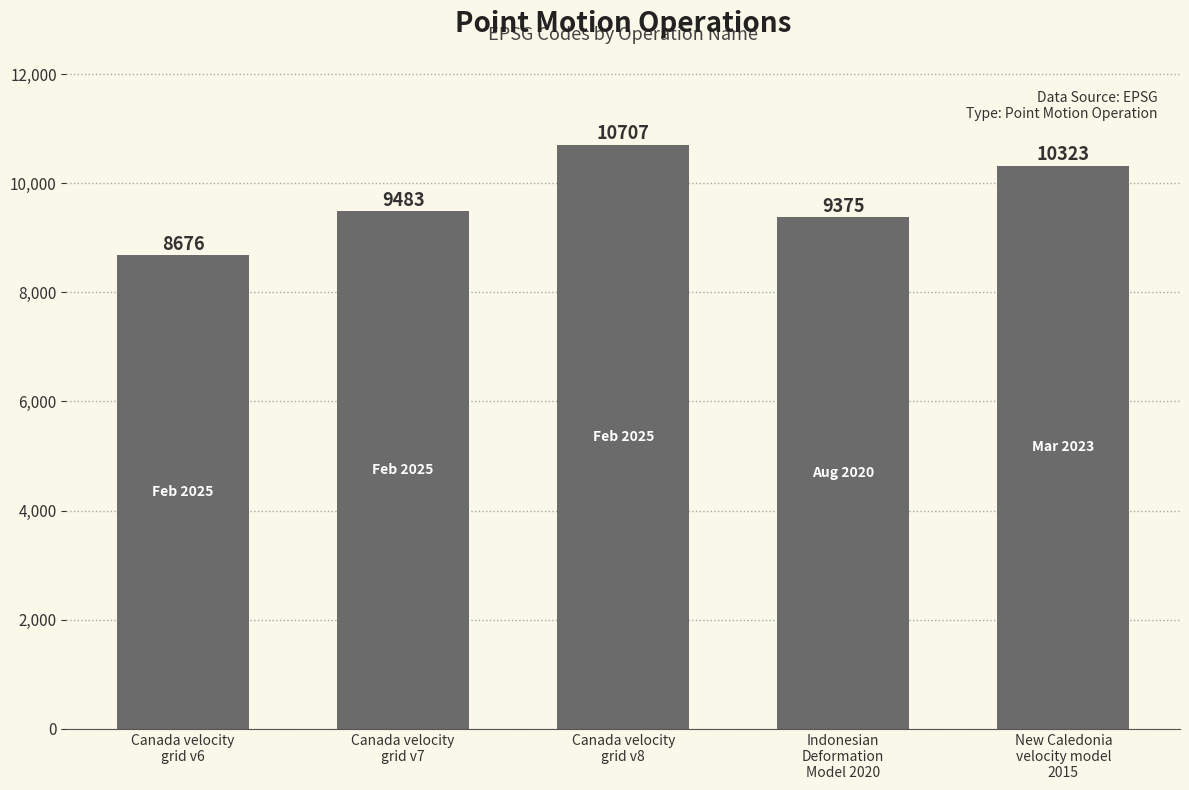

List the labels in order of value, smallest first.

Canada velocity
grid v6, Indonesian
Deformation
Model 2020, Canada velocity
grid v7, New Caledonia
velocity model
2015, Canada velocity
grid v8